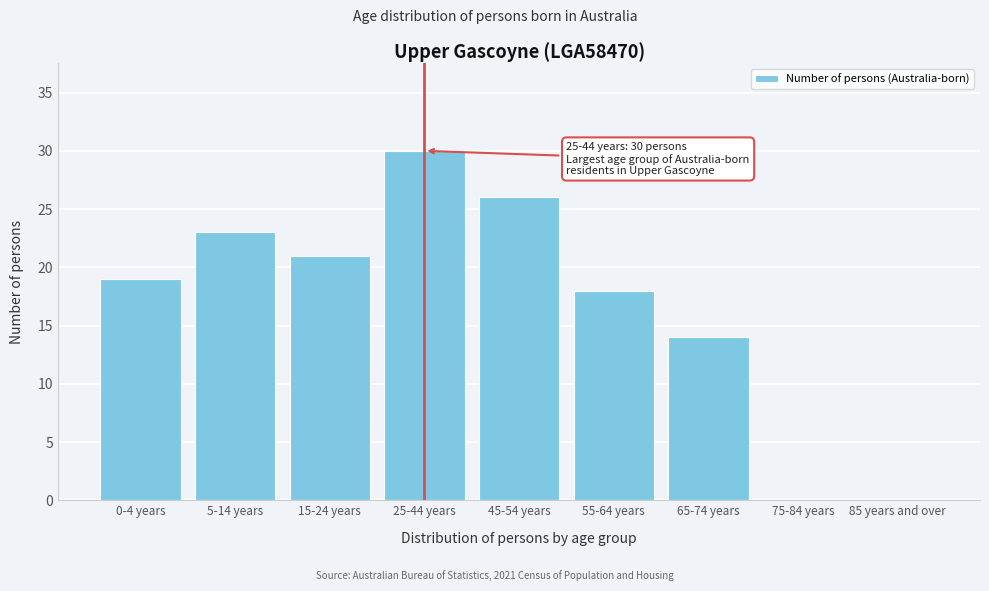

Reading left to right, transcribe all the data shown in this chart.

0-4 years=19	5-14 years=23	15-24 years=21	25-44 years=30	45-54 years=26	55-64 years=18	65-74 years=14	75-84 years=0	85 years and over=0